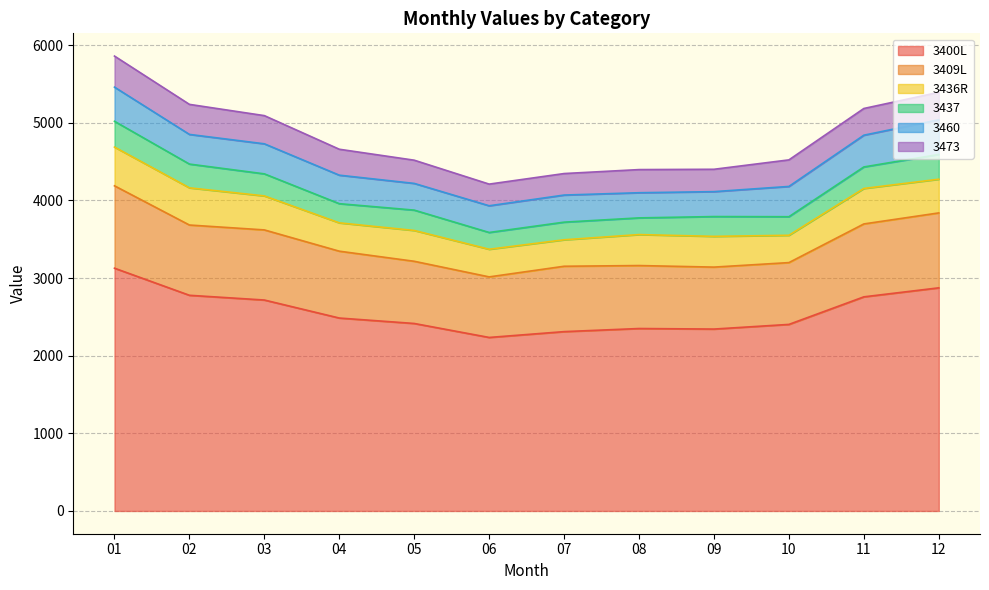

What is the lowest value of the 3436R series?

341